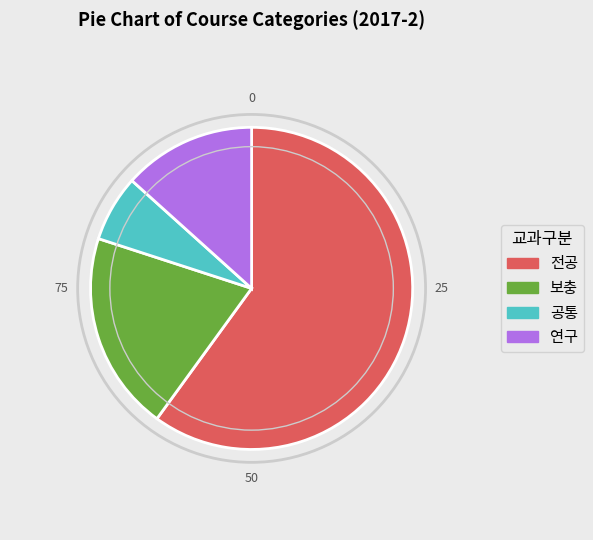

Rank the categories by value from lowest to highest.

공통, 연구, 보충, 전공